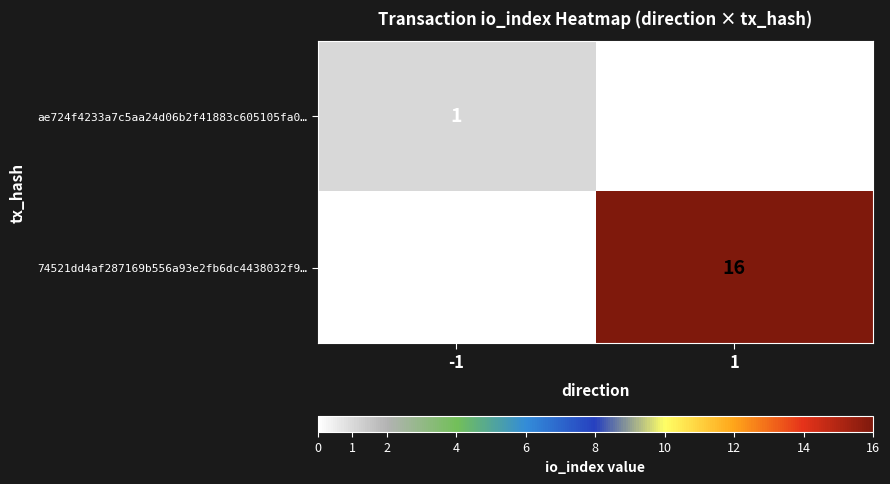

What value does the 74521dd4af287169b556a93e2fb6dc4438032f9… series have at 1, to the nearest 5?

15